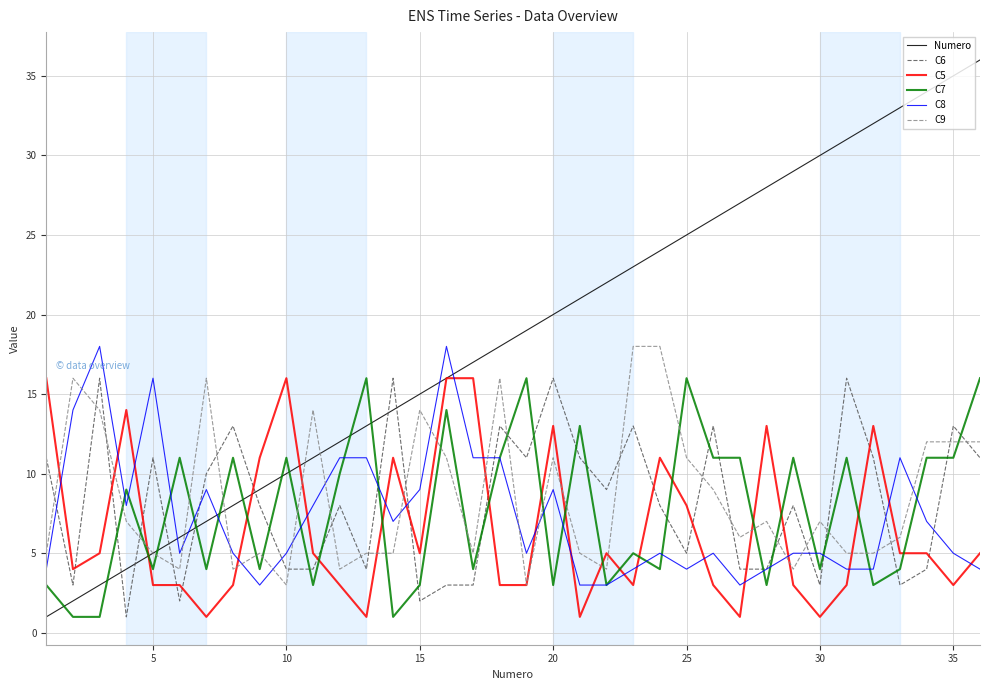

What is the smallest value displayed?

1